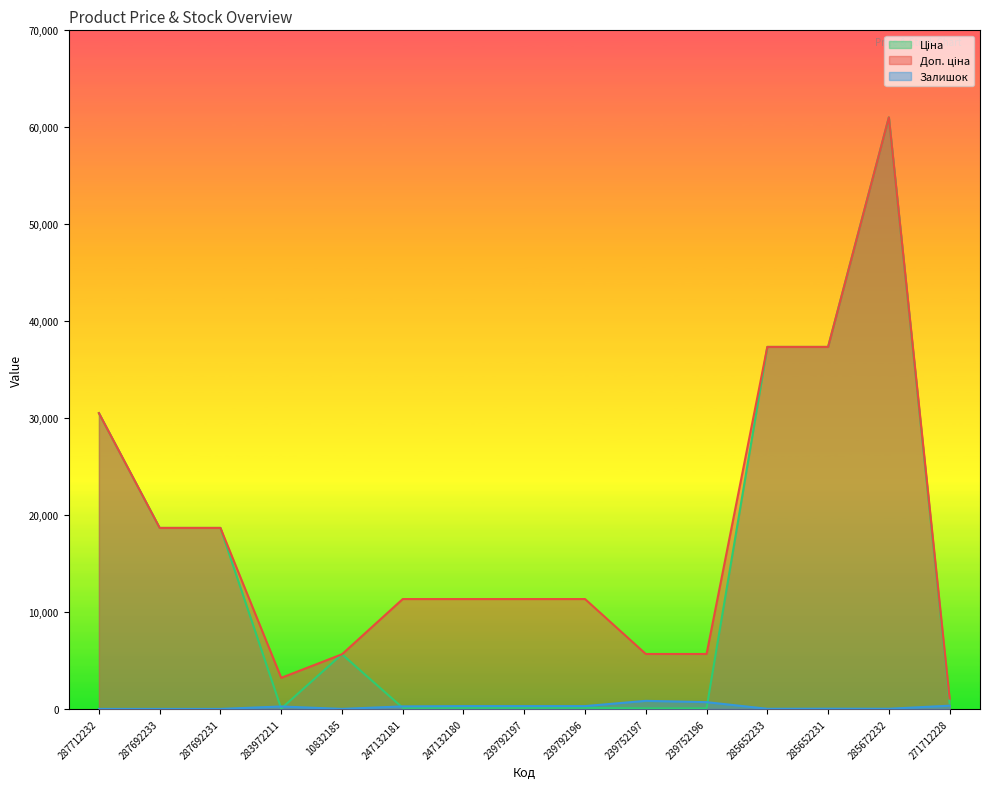

Which has a higher value, 287692233 or 247132181?

287692233